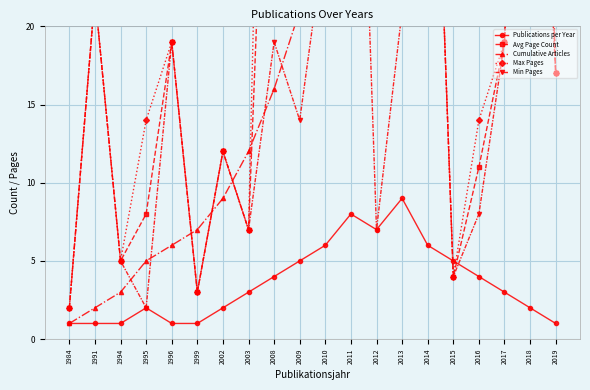

Which series ends up on top after the final intersection of Publications per Year and Max Pages?

Max Pages